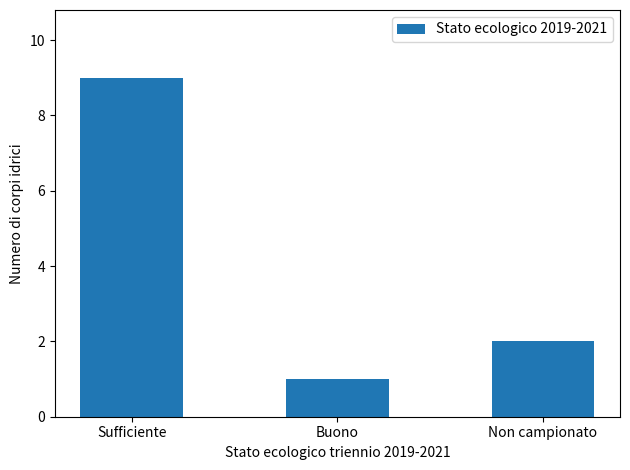

How many distinct data groups are displayed?

1